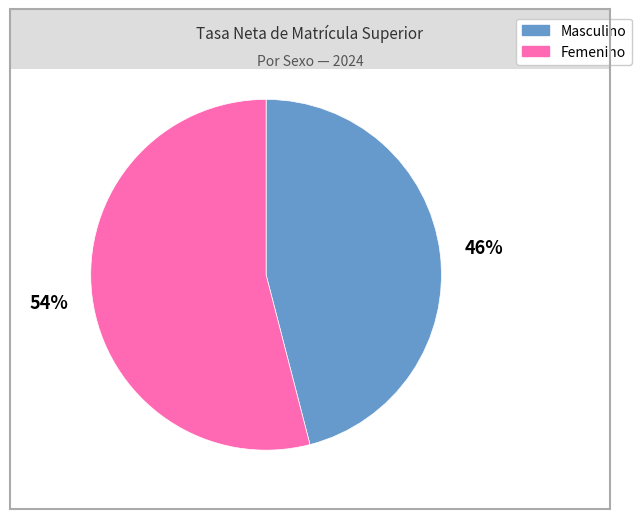

To the nearest percent, what percentage of the pie is Masculino?

46%